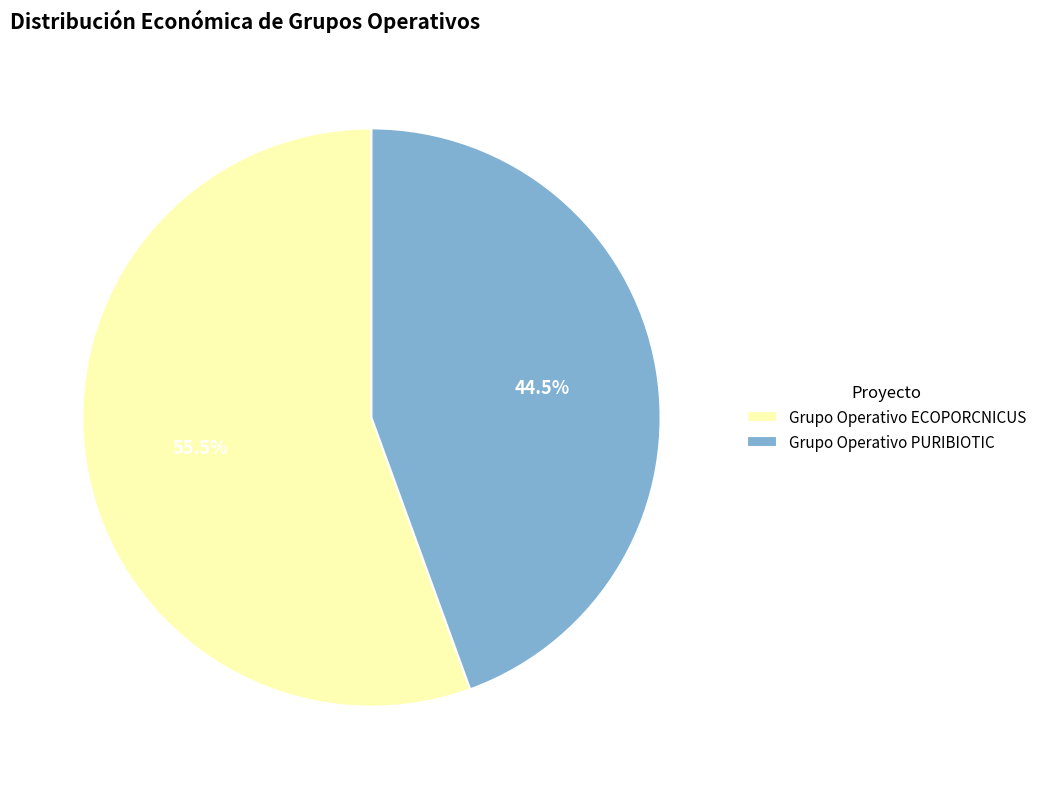

What percentage is NOT represented by Grupo Operativo ECOPORCNICUS?

44.5%